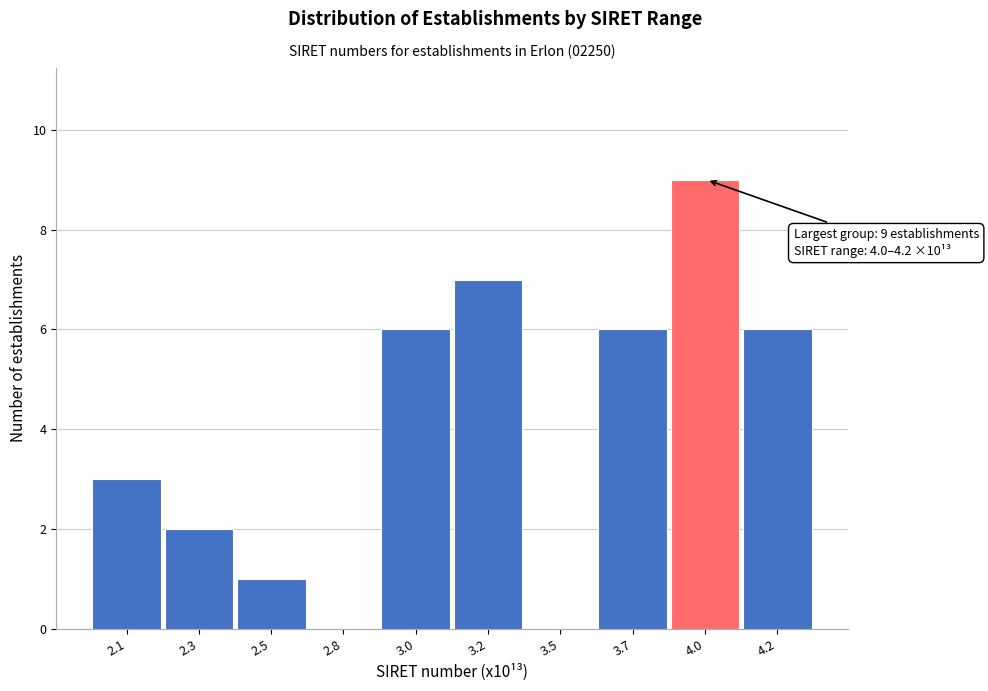

Reading left to right, list all the values displayed in this chart.

2.1=3	2.3=2	2.5=1	2.8=0	3.0=6	3.2=7	3.5=0	3.7=6	4.0=9	4.2=6